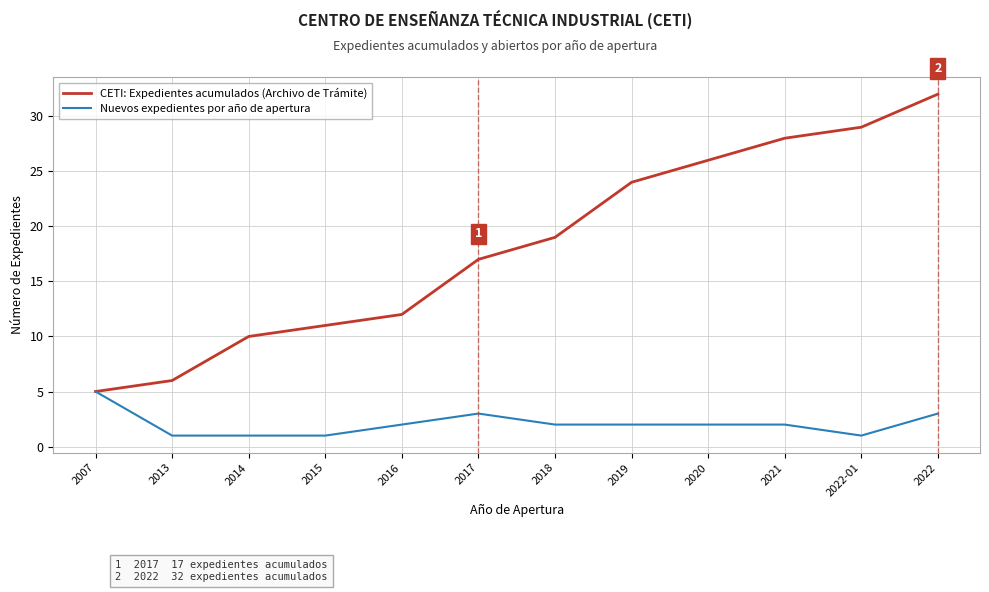

What is the sum of the Nuevos expedientes por año de apertura values at 2017 and 2016?

5